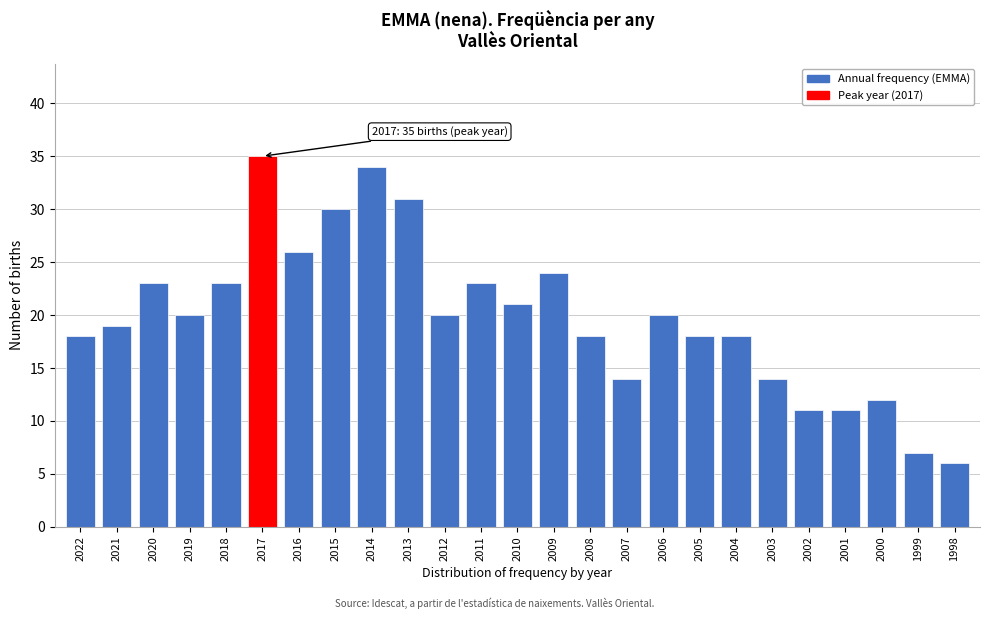

Reading left to right, extract all data points from this chart.

2022=18	2021=19	2020=23	2019=20	2018=23	2017=35	2016=26	2015=30	2014=34	2013=31	2012=20	2011=23	2010=21	2009=24	2008=18	2007=14	2006=20	2005=18	2004=18	2003=14	2002=11	2001=11	2000=12	1999=7	1998=6